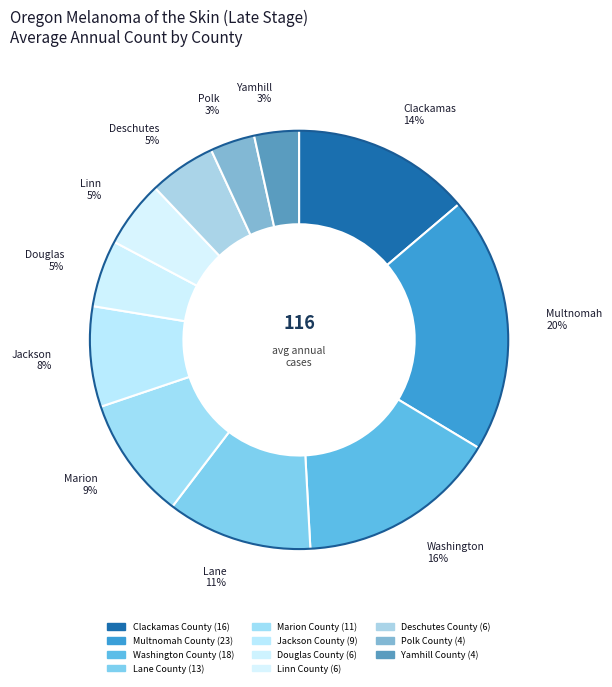

Which slice is the largest?

Multnomah County